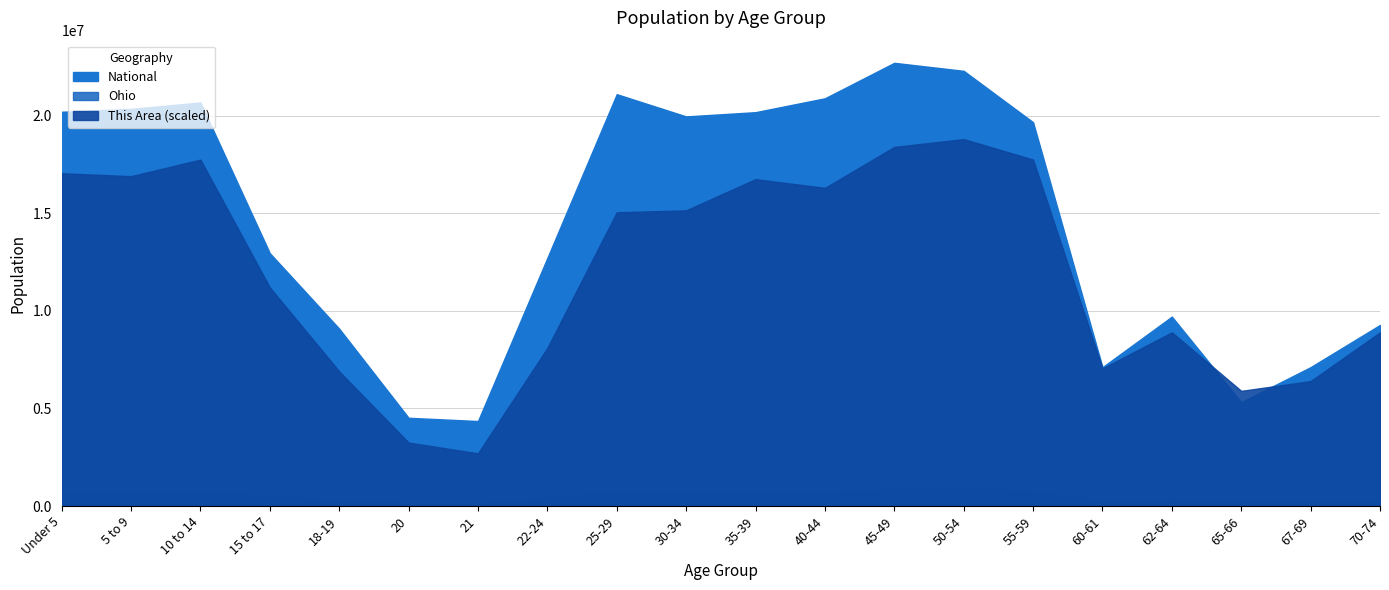

True or false: Ohio and National intersect in this chart.

False